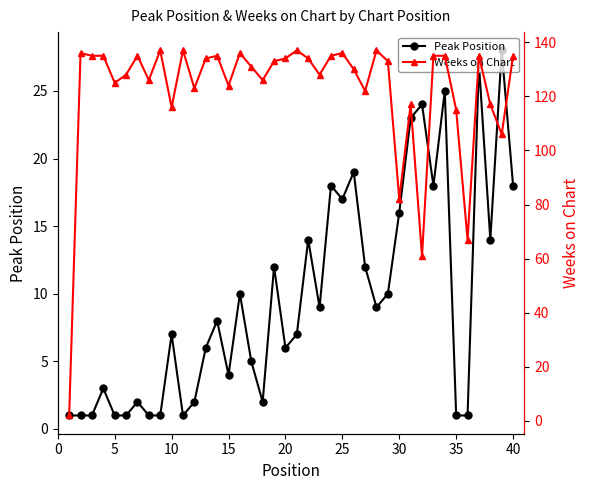

True or false: Peak Position has more than 1 points higher than both neighbors.

True